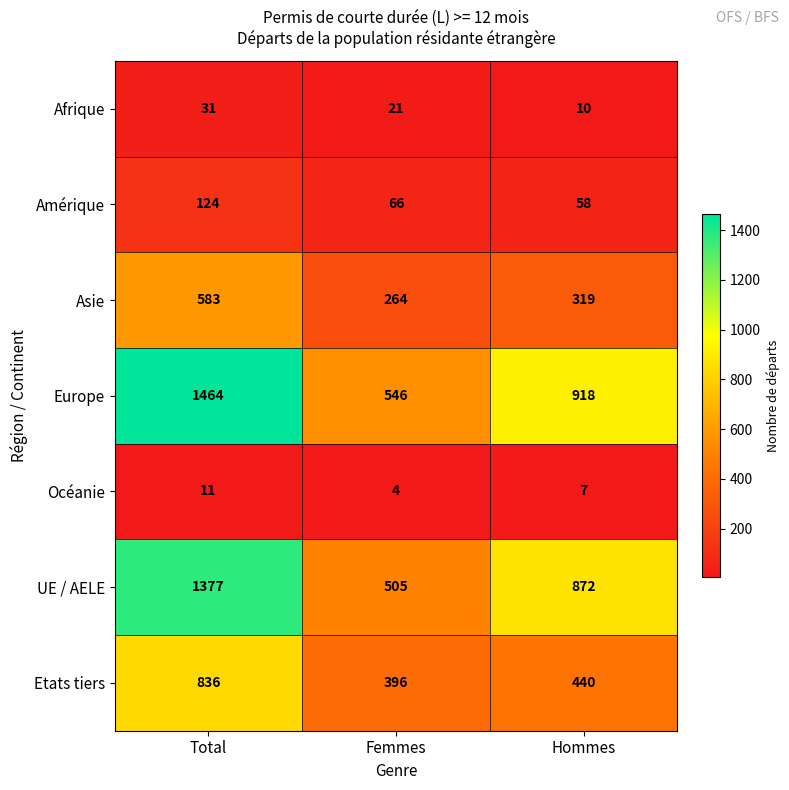

Rank the series by their maximum value, from lowest to highest.

Océanie, Afrique, Amérique, Asie, Etats tiers, UE / AELE, Europe